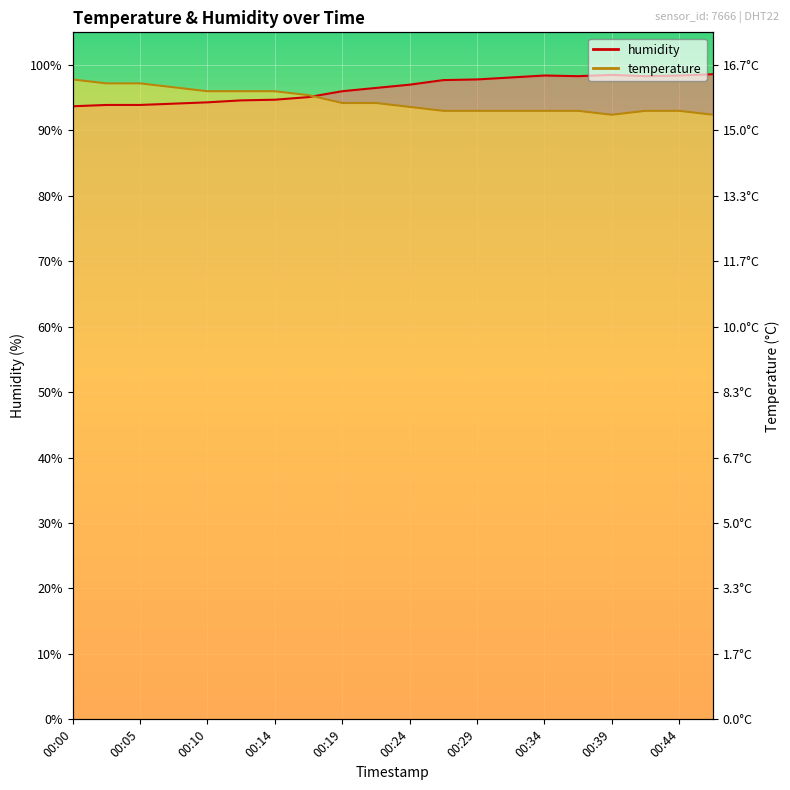

What are all the series names shown in the legend?

temperature, humidity